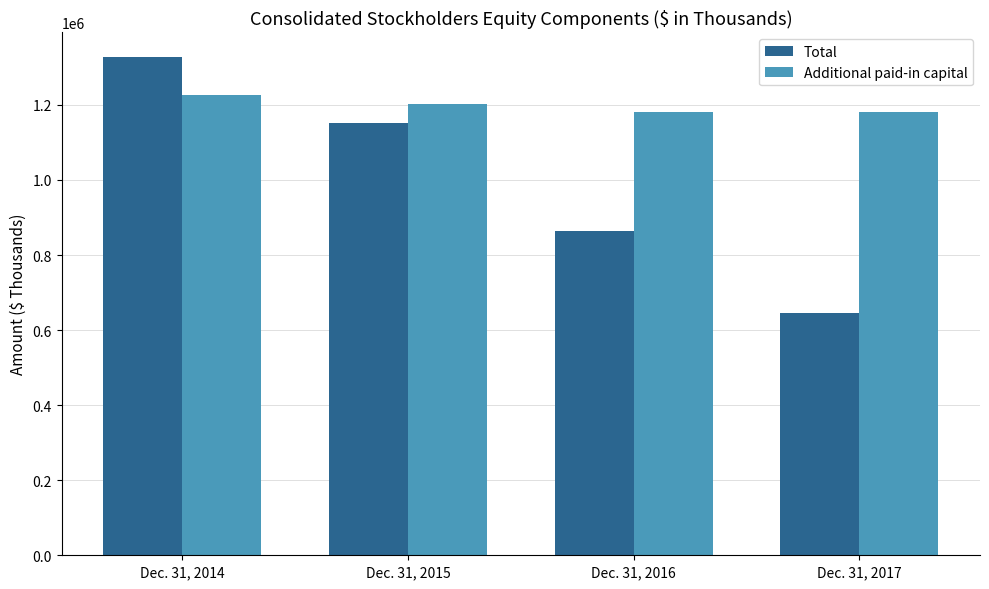

How many groups of bars are there?

4